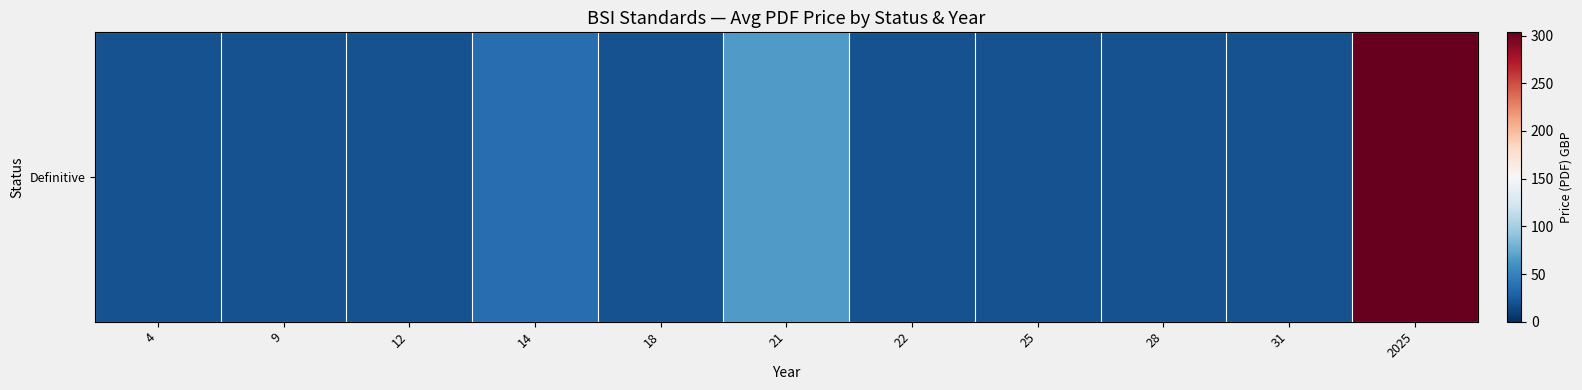

What is the difference between the second highest and minimum values?

46.0